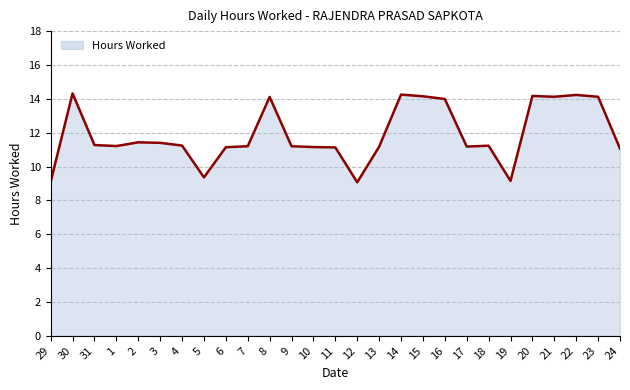

What position from the right is 1?

24